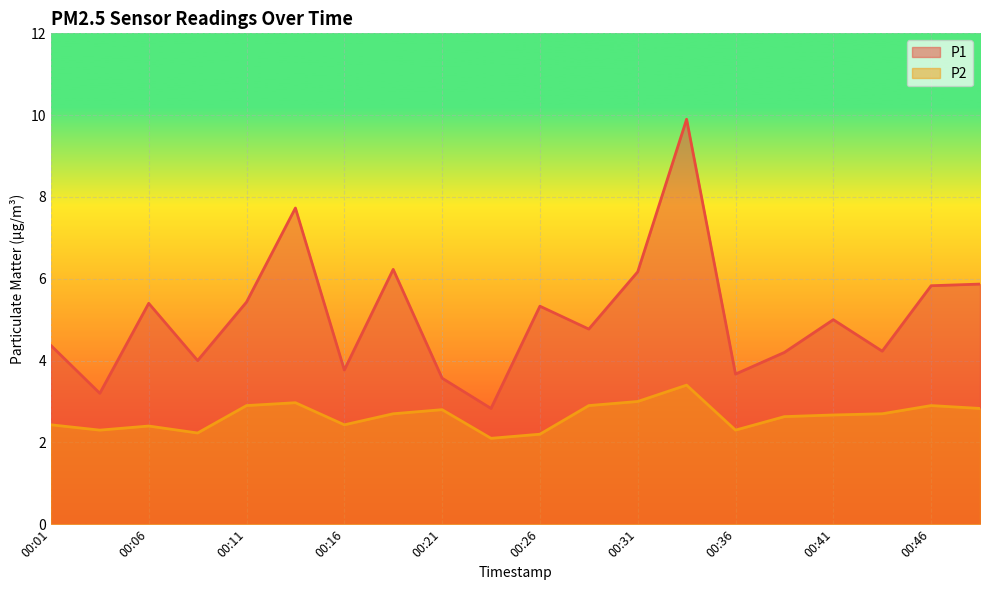

At which category does the chart reach its minimum across all series?

00:24